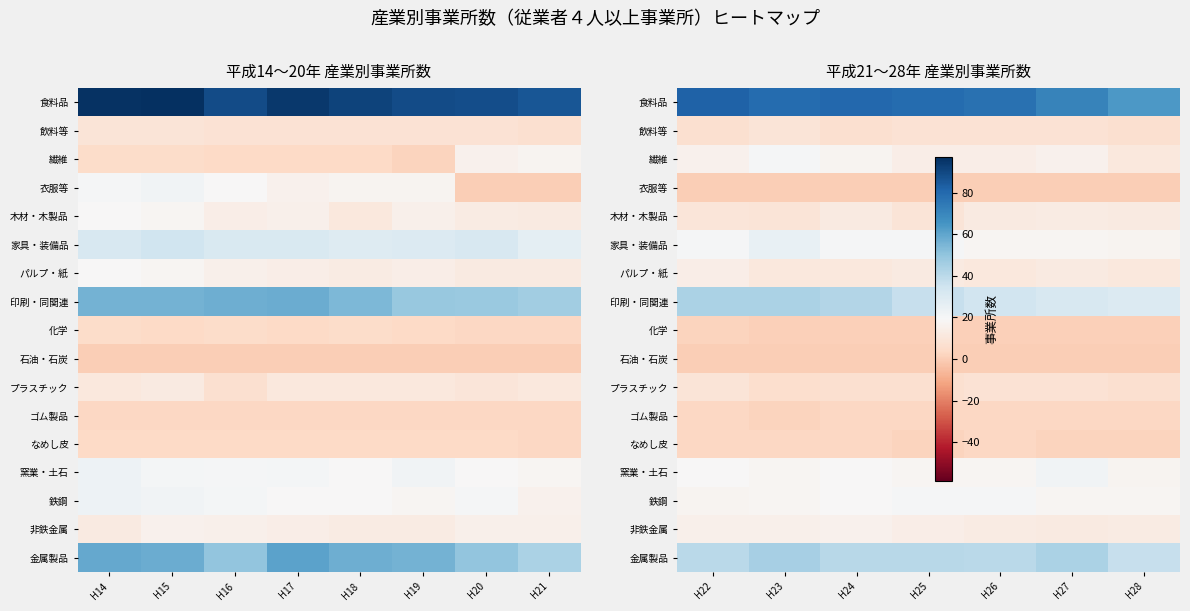

Rank the series at H23 from highest to lowest value.

食料品, 金属製品, 印刷・同関連, 家具・装備品, 繊維, 窯業・土石, 鉄鋼, 非鉄金属, パルプ・紙, 飲料等, 木材・木製品, プラスチック, なめし皮, ゴム製品, 化学, 衣服等, 石油・石炭